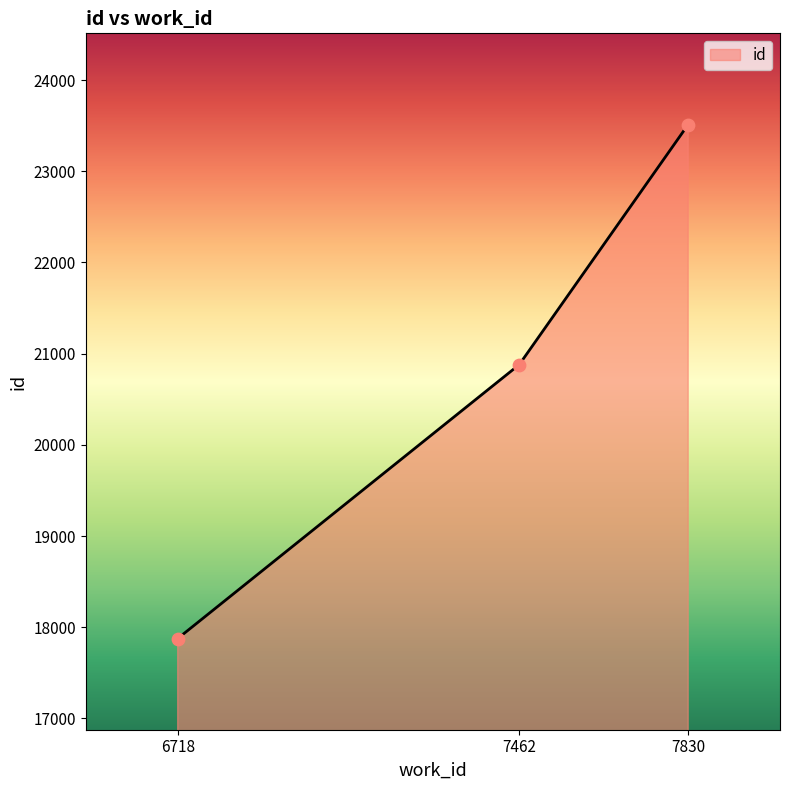

What is the change in value from 7462 to 7830?

+2633